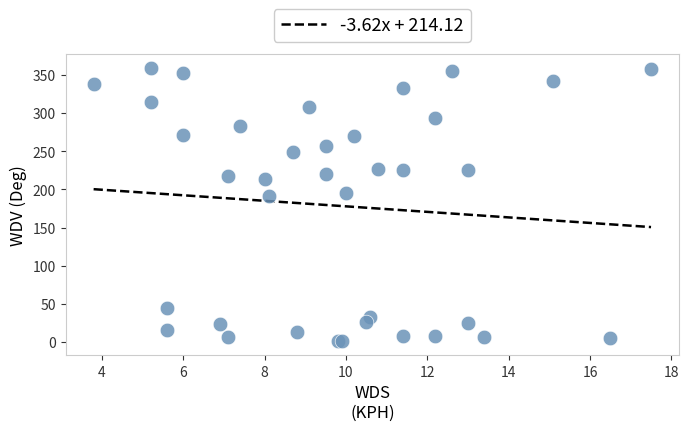

What Y value in the scatter plot is closest to 180?

191